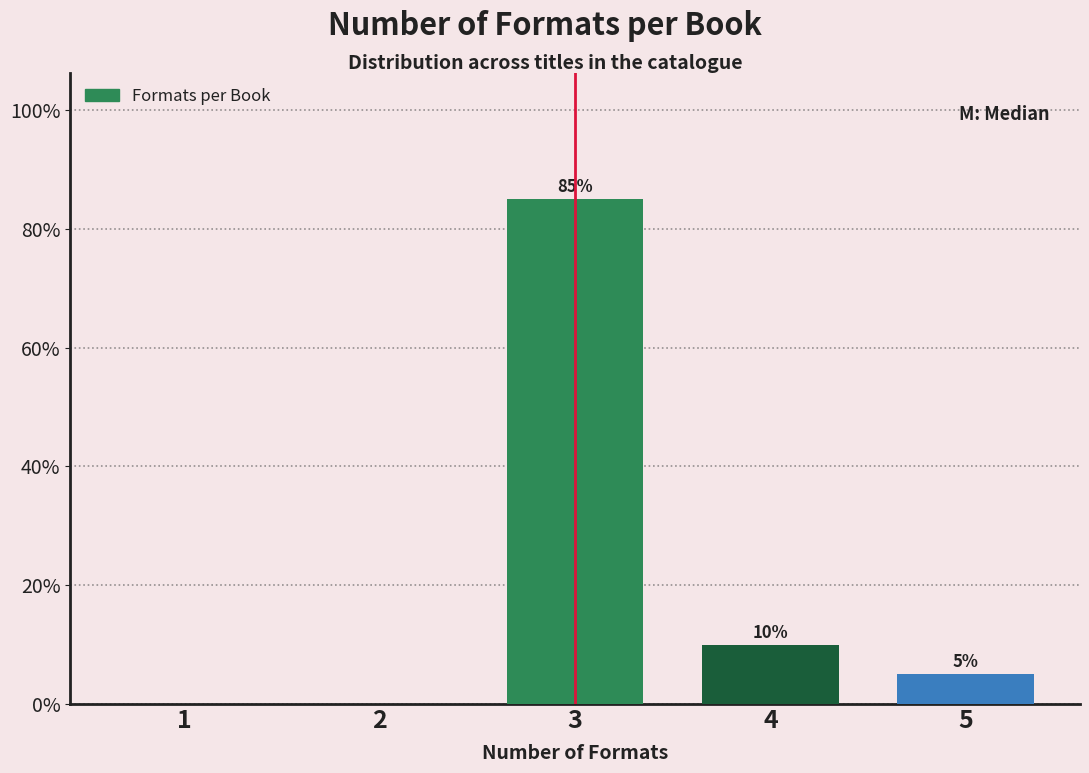

Reading right to left, extract all data points from this chart.

5=5	4=10	3=85	2=0	1=0